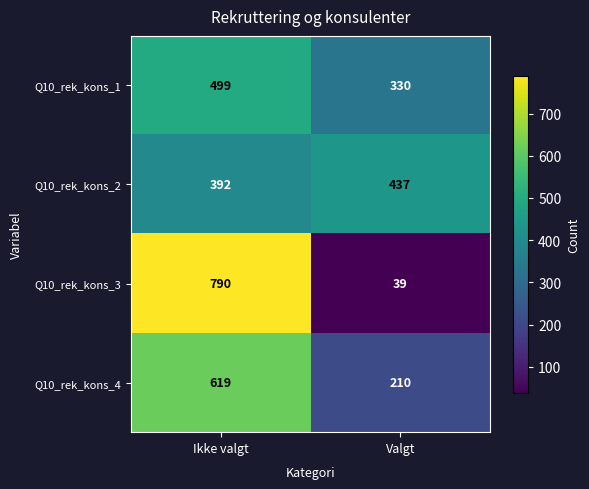

What is the difference between the Q10_rek_kons_2 values at Valgt and Ikke valgt?

45